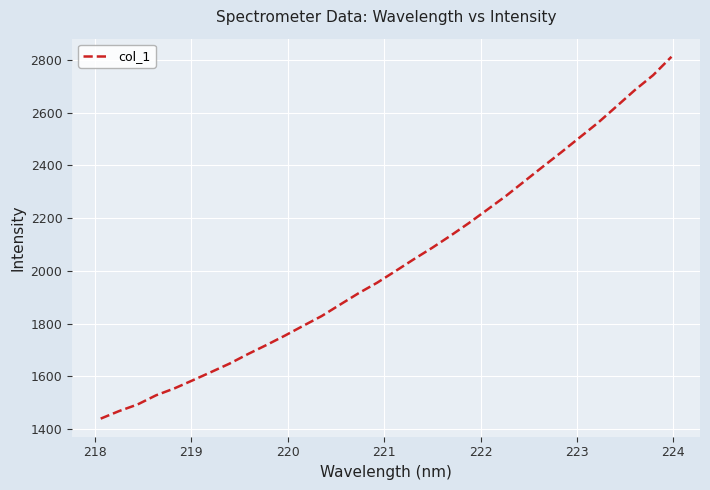

What is the greatest value displayed?

2812.5